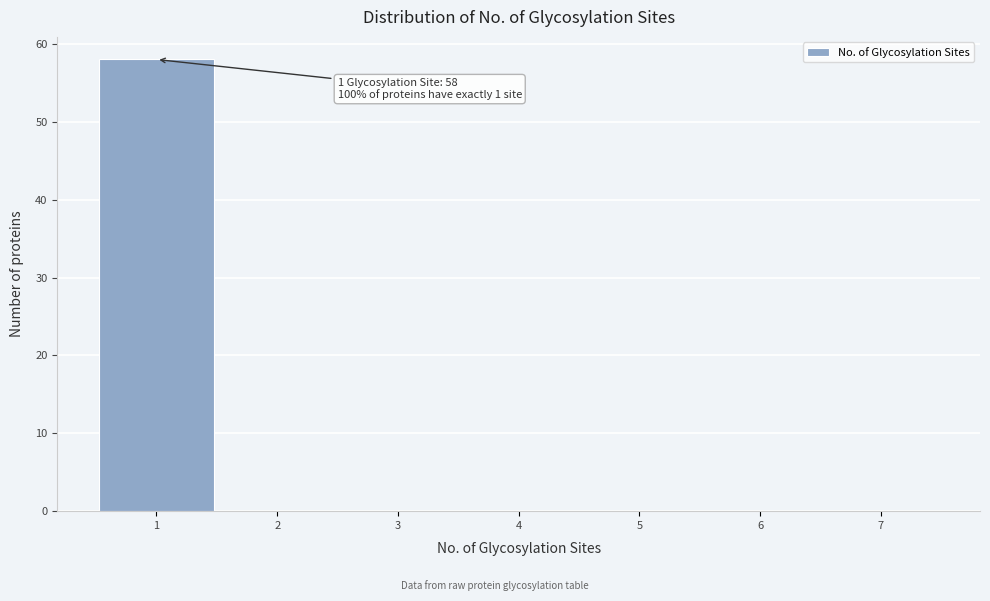

Over which range of the x-axis is the bar tallest?

0.5 to 1.5